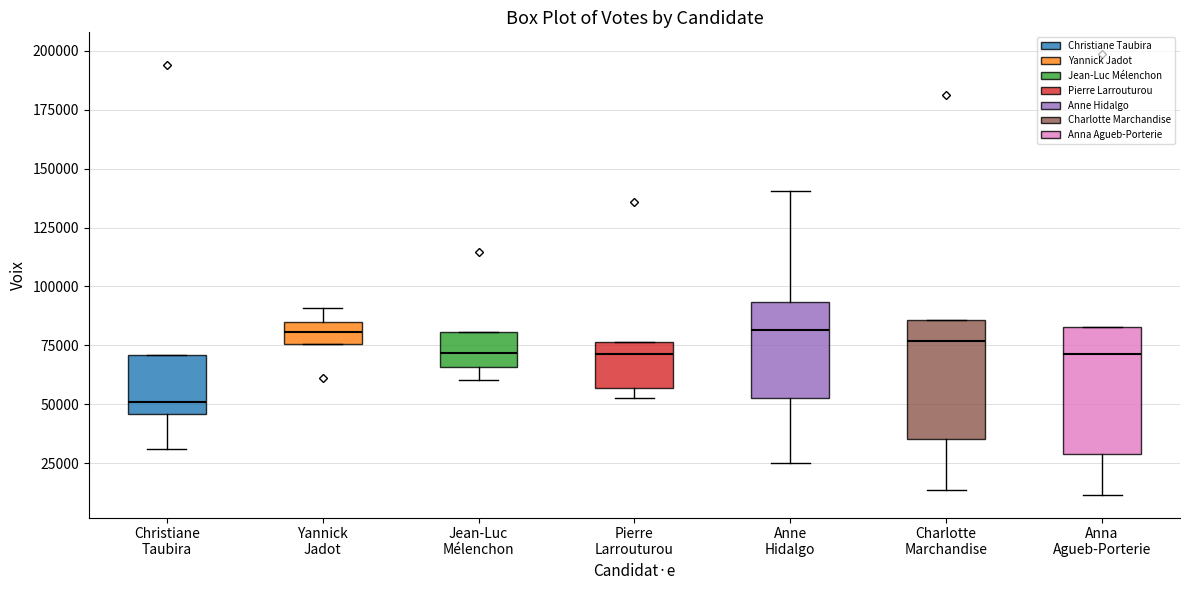

Reading left to right, transcribe this box plot: for each box, give where its median line is, the range the box spans, and where its two whiskers end, as read against the y-axis. The values are not printed on the chart, so give them approximately, as read against the axis.

Christiane Taubira: median 50000, box 45000 to 70000, whiskers 30000 to 70000
Yannick Jadot: median 80000, box 75000 to 85000, whiskers 75000 to 90000
Jean-Luc Mélenchon: median 70000, box 65000 to 80000, whiskers 60000 to 80000
Pierre Larrouturou: median 70000, box 55000 to 75000, whiskers 55000 (just below the box's lower edge) to 75000
Anne Hidalgo: median 80000, box 50000 to 95000, whiskers 25000 to 140000
Charlotte Marchandise: median 75000, box 35000 to 85000, whiskers 15000 to 85000
Anna Agueb-Porterie: median 70000, box 30000 to 85000, whiskers 10000 to 85000